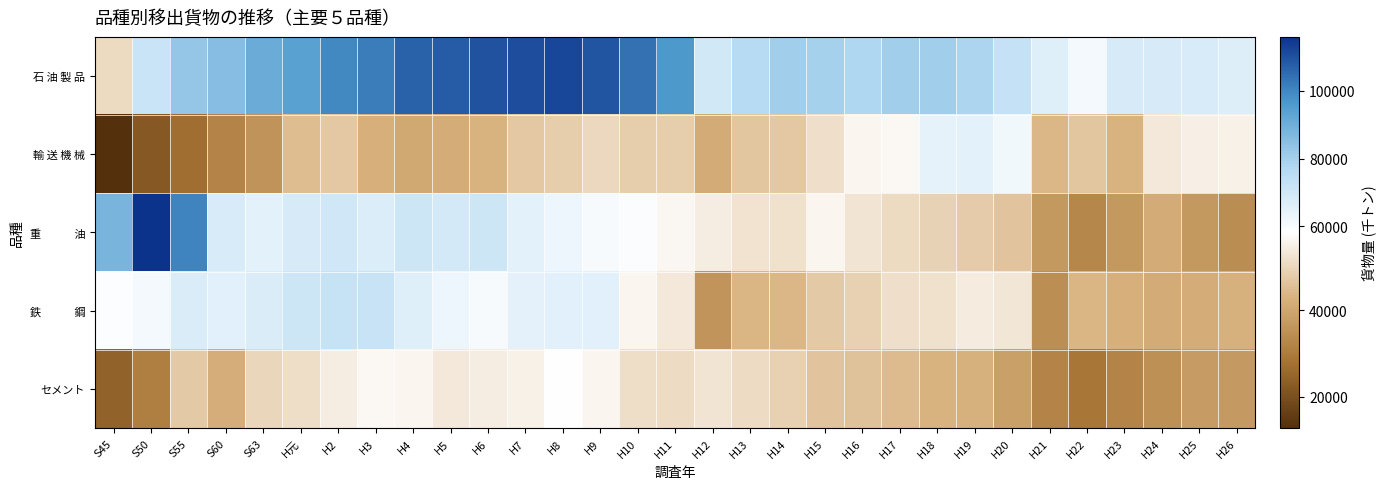

At H13, list the series in order from smallest to largest.

鉄 鋼, 輸 送 機 械, セメント, 重 油, 石 油 製 品